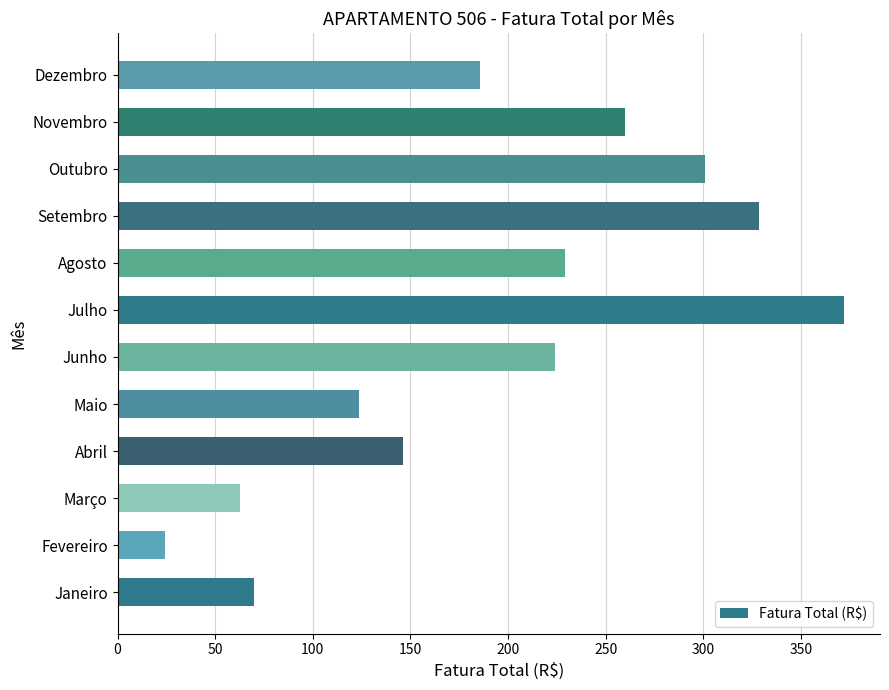

The chart shows a value of 229.1 at Agosto. True or false?

True